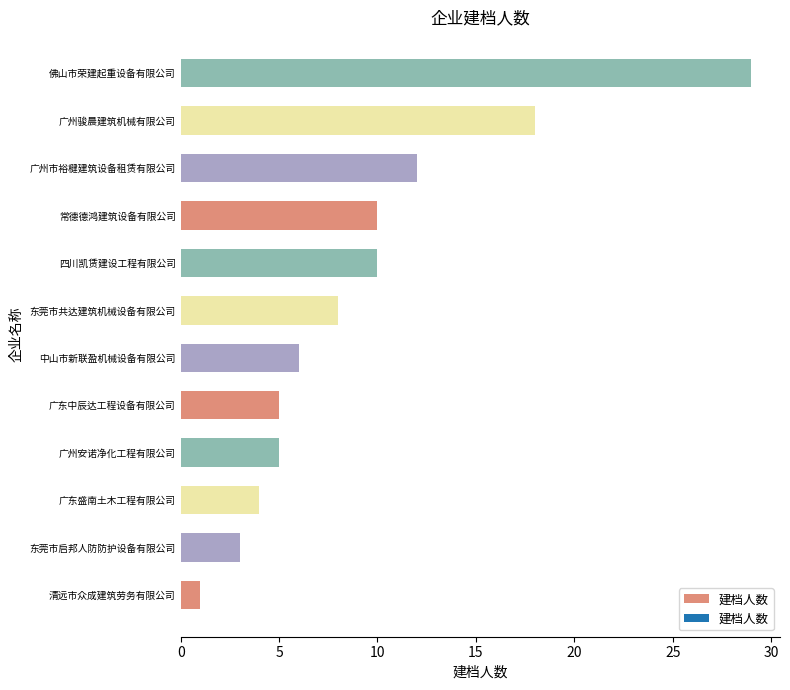

Which label corresponds to the smallest value in the chart?

清远市众成建筑劳务有限公司